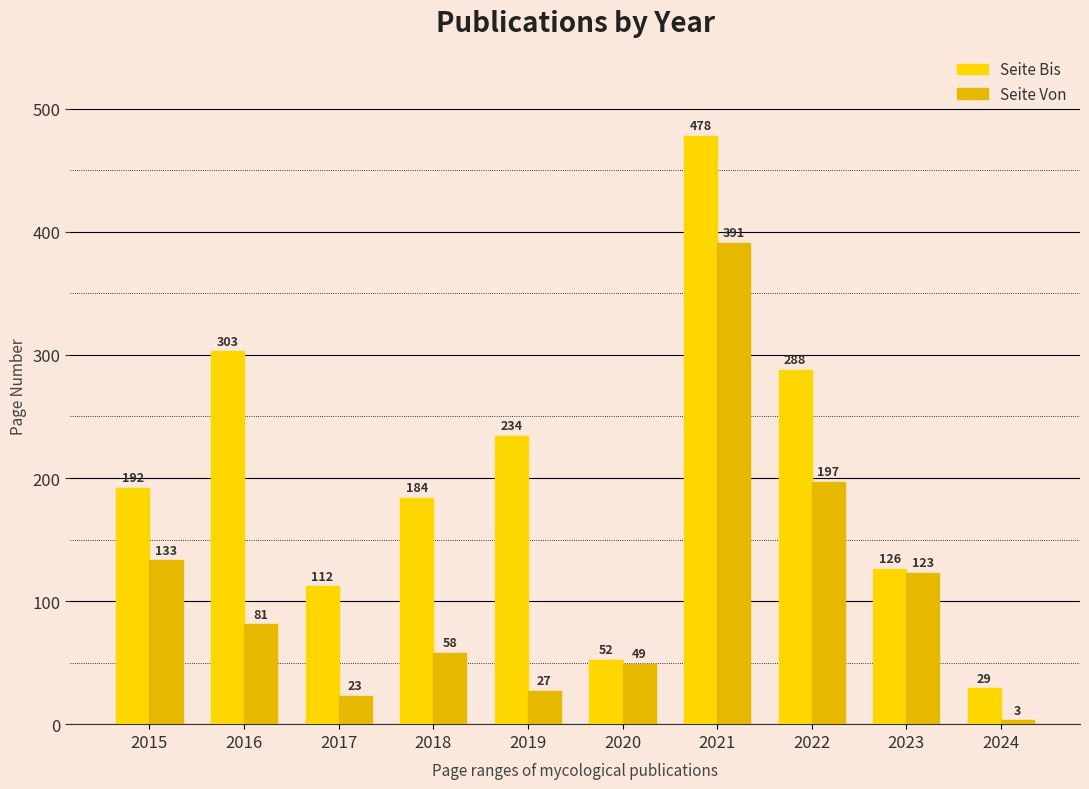

Does the chart contain stacked bars?

No